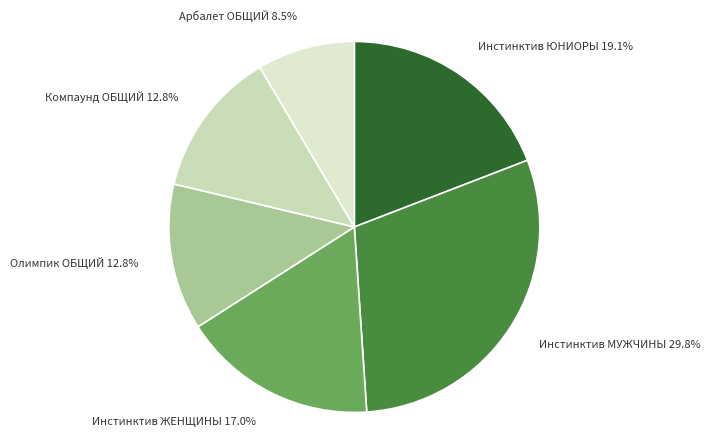

Does any single category account for the majority?

No